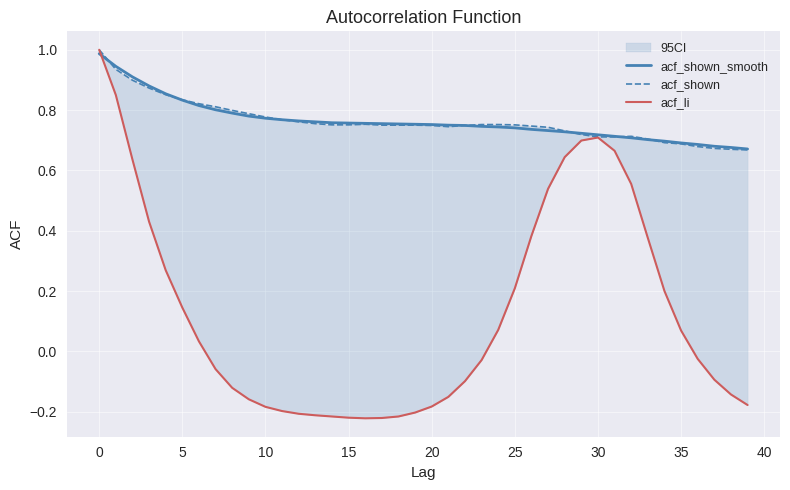

What is the highest value of the acf_shown_smooth series?

1.0